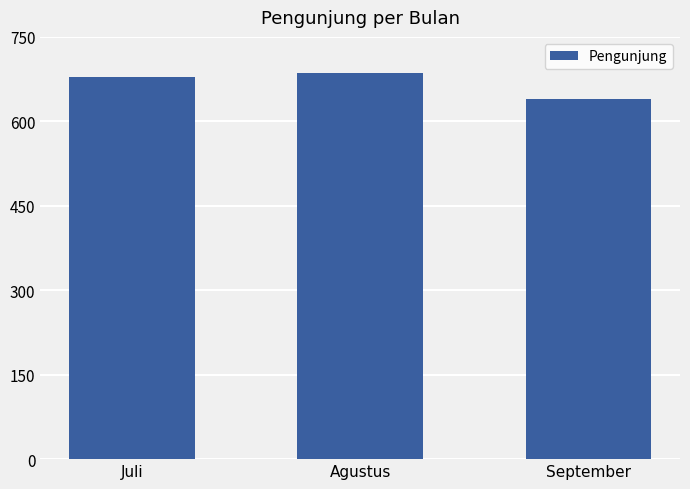

Where is the data nearest to the value 663?

Juli